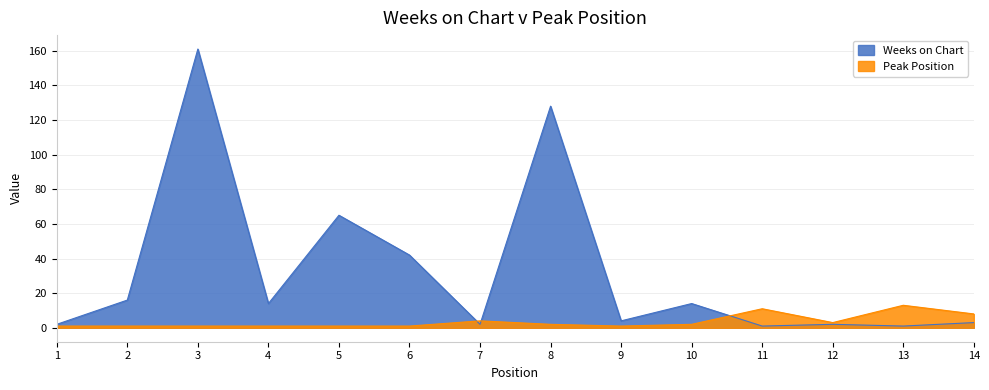

Between 1 and 8, which is larger?

8